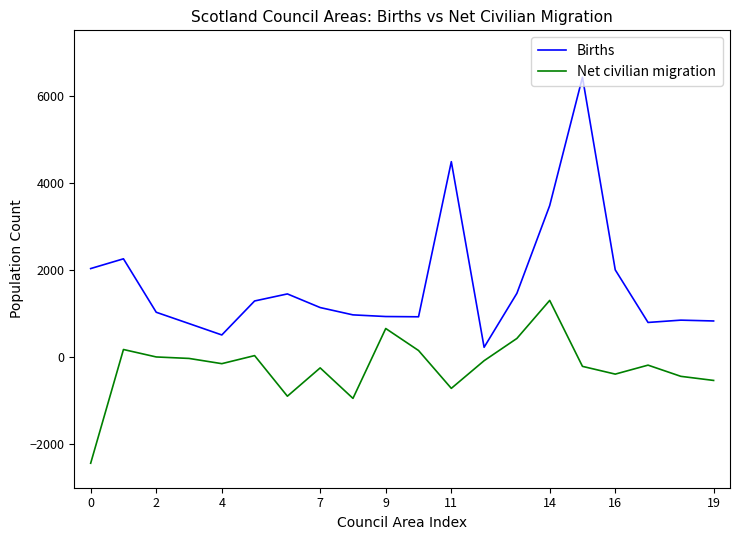

True or false: Net civilian migration and Births cross at least once.

False